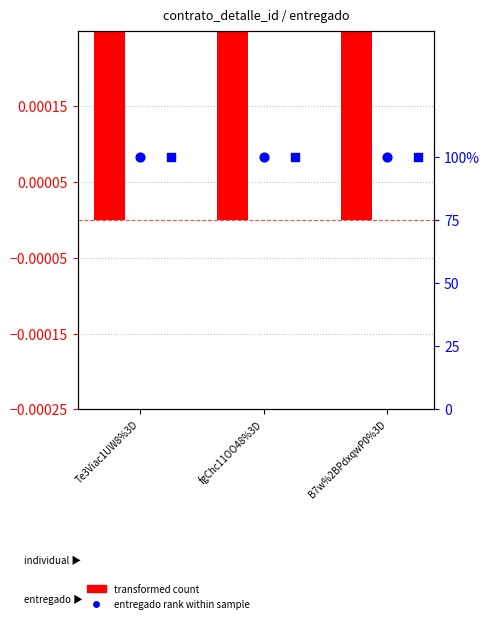

What is the total value across all series at Te3Viac1UW8%3D?

2.2